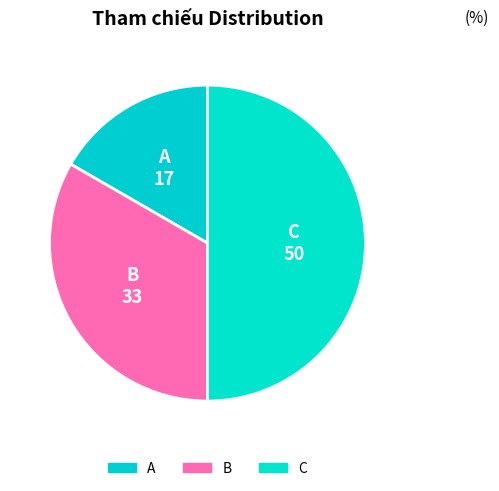

Which category has the biggest portion of the pie?

C